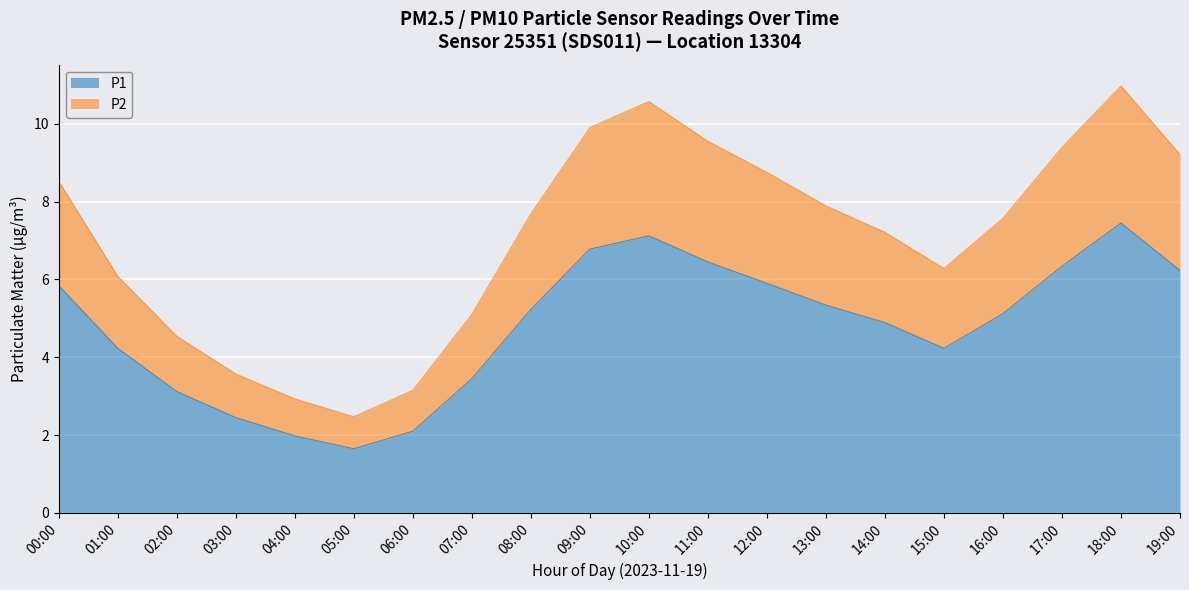

True or false: P1 has a value of 2.5 at 03:00.

True